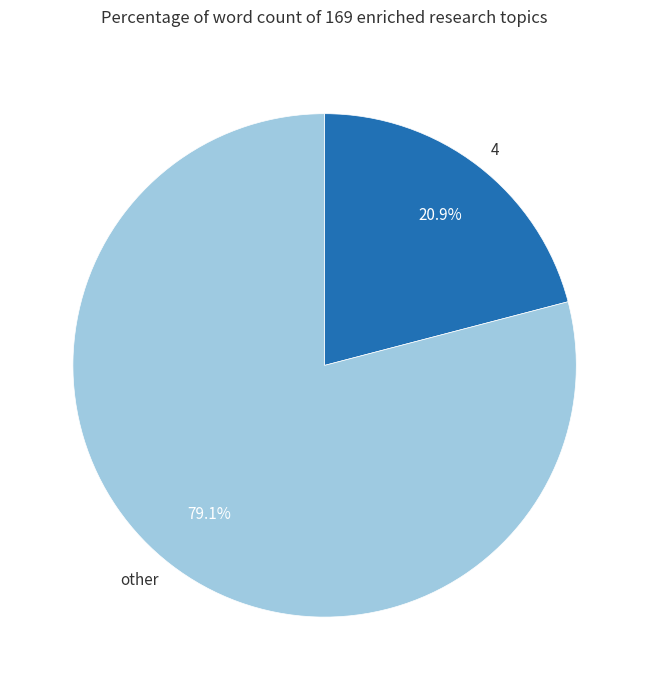

Which slice is the smallest?

4